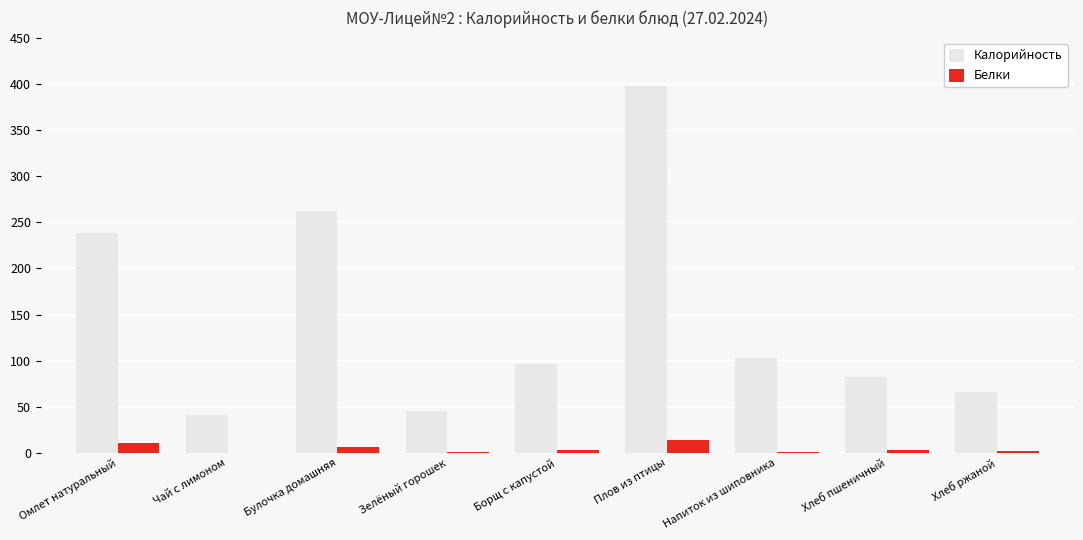

Which series has the largest total across all categories?

Калорийность